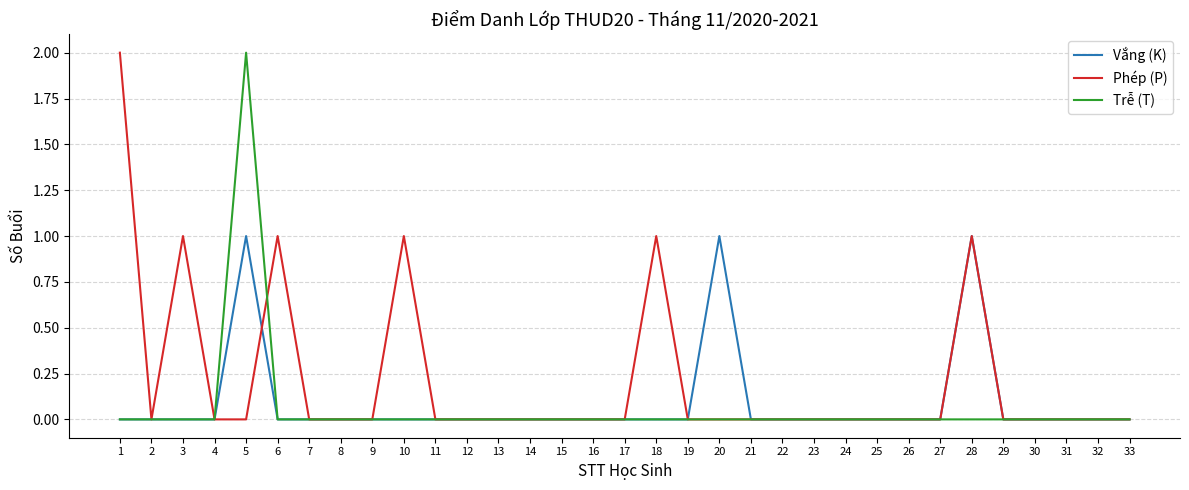

Is this an area chart (filled region under the line)?

No